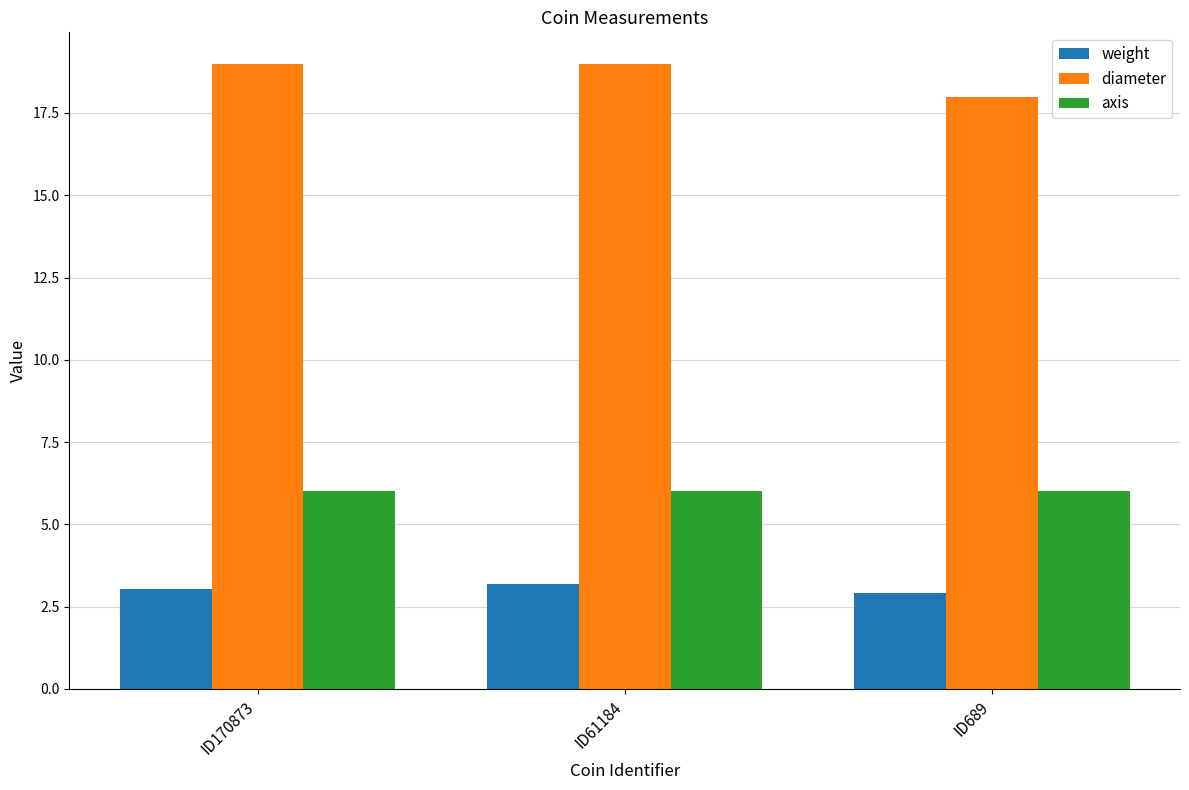

Which category has the lowest value in the diameter series?

ID689